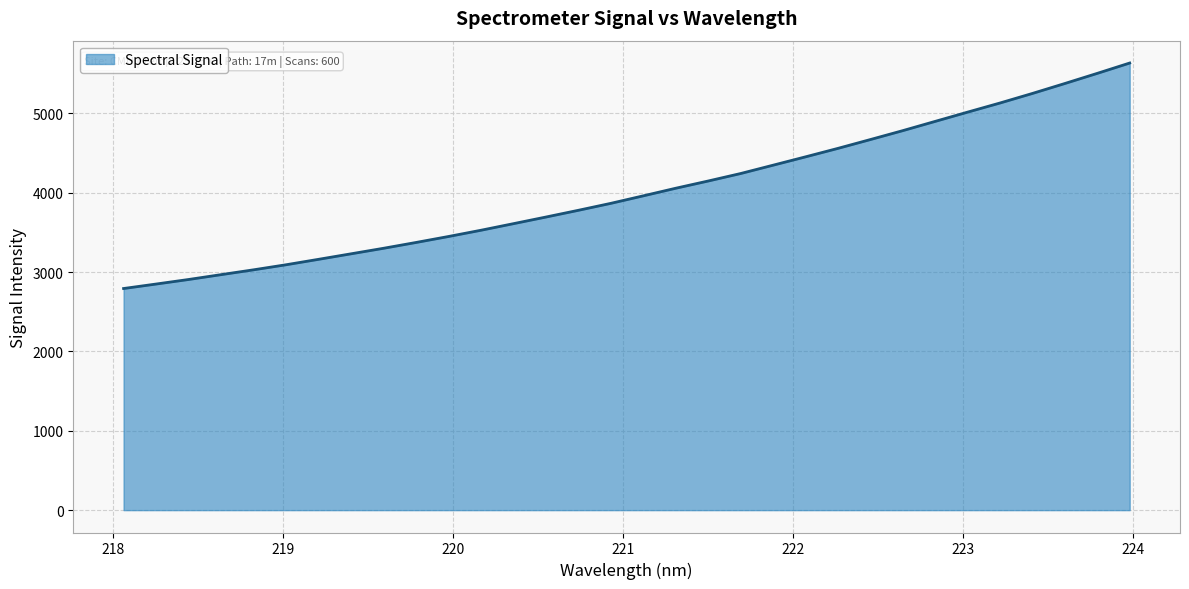

Does the chart display data point markers on the line(s)?

No